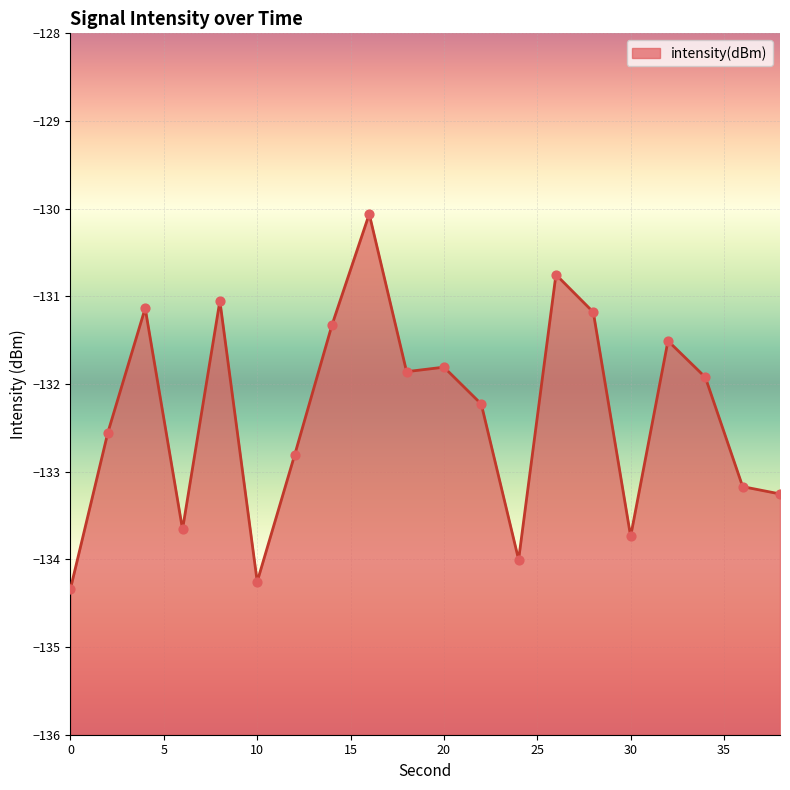

Between 8 and 4, which is larger?

8